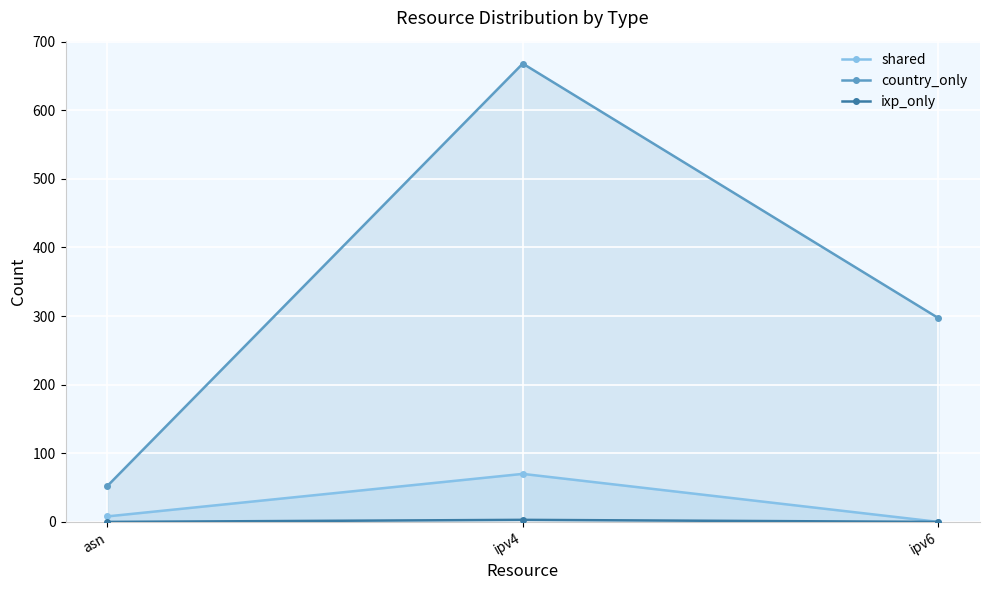

How many ixp_only values are between 0 and 3?

3